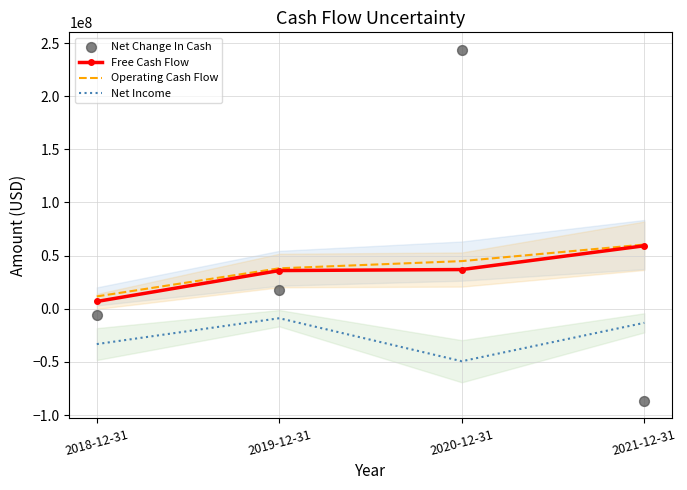

Is the value of Net Income at 2021-12-31 greater than the value of Free Cash Flow at 2021-12-31?

No